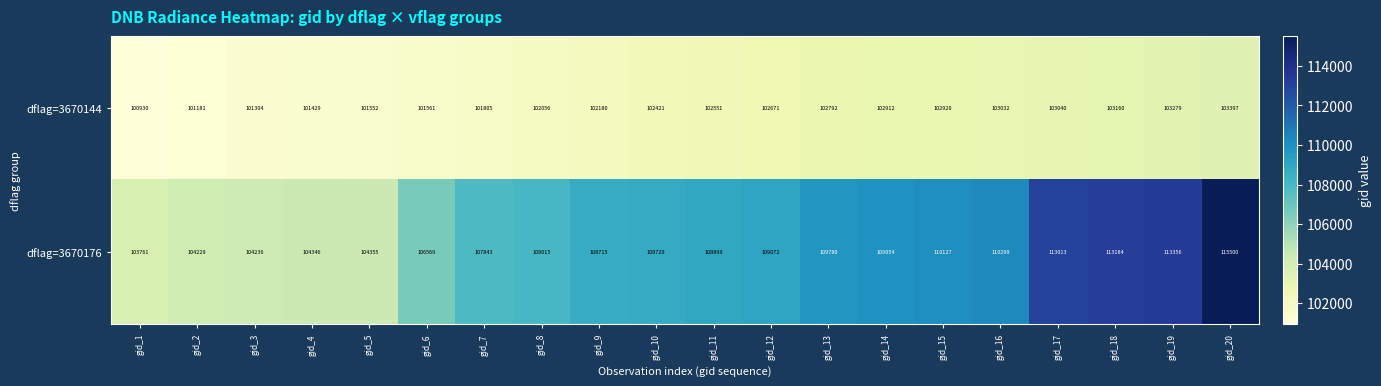

Which series has the largest total across all categories?

dflag=3670176